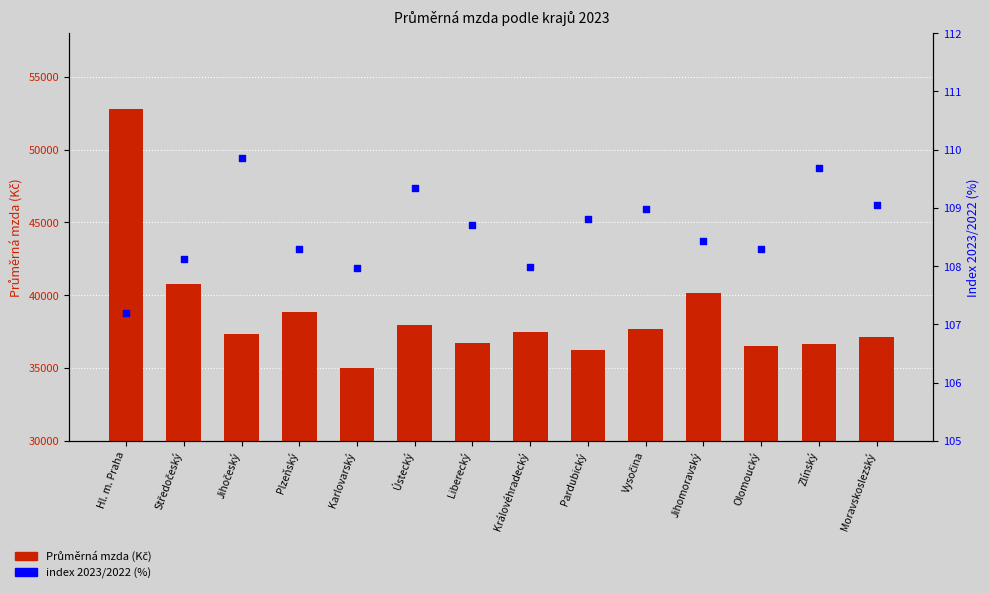

Which series has the largest total across all categories?

Průměrná mzda (Kč)